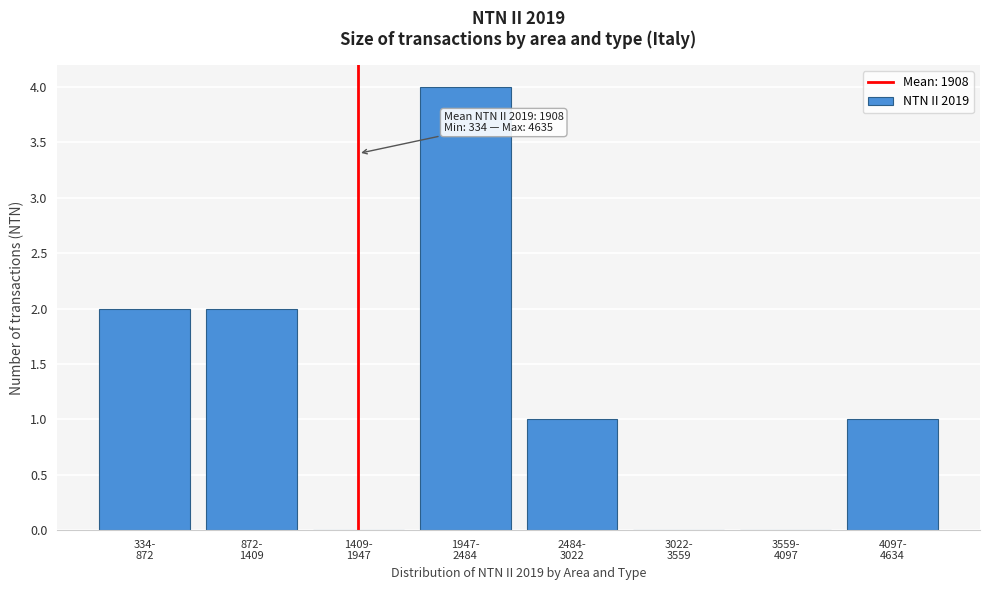

What is the sum of all values?

10